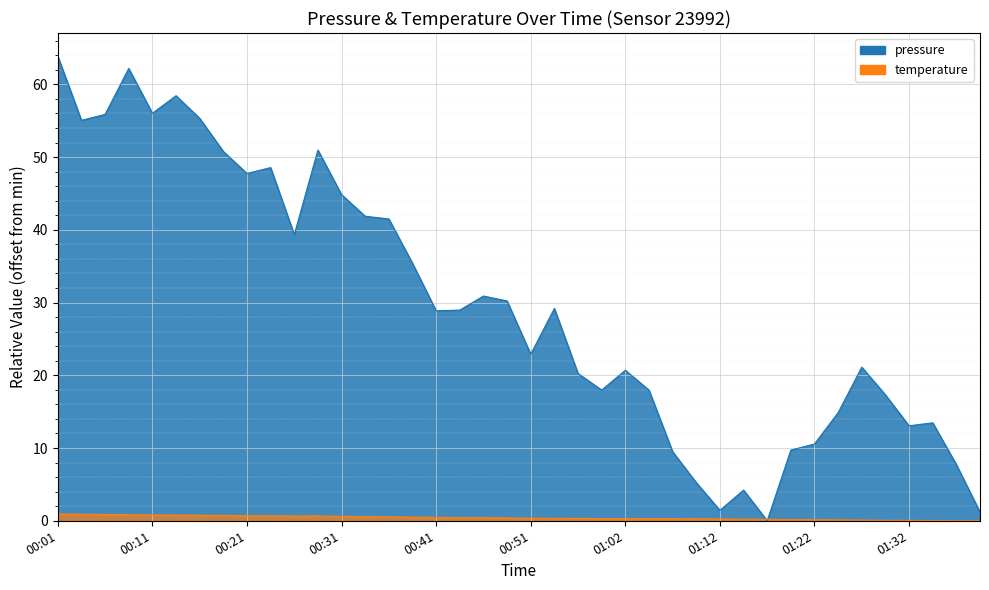

What is the ratio of the value at 01:32 to the value at 01:29?

0.8